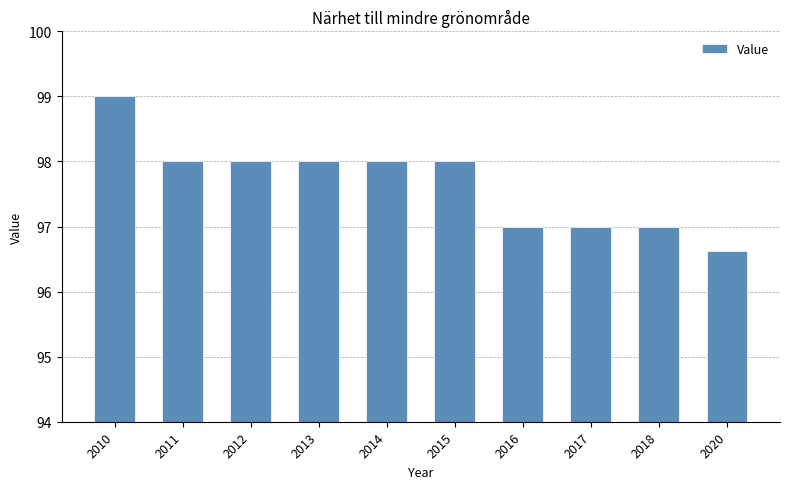

Count the values in the range 97 to 98.

8